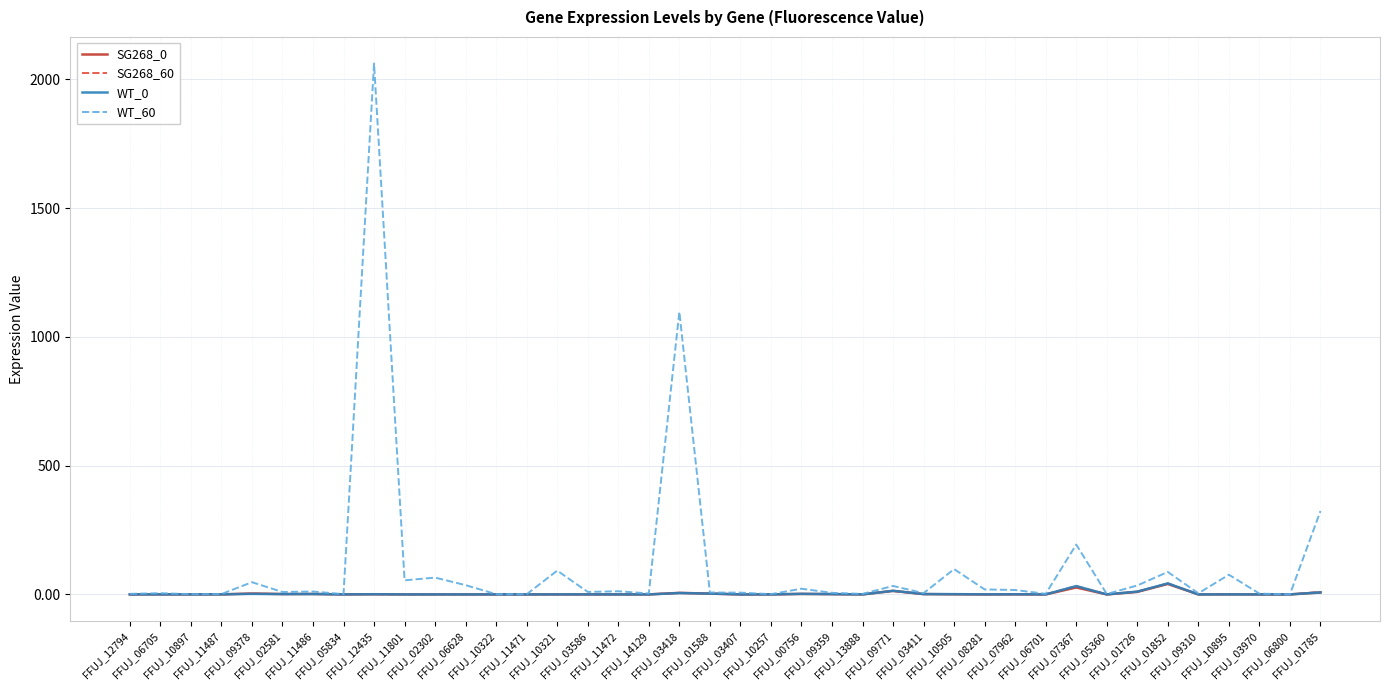

What is the maximum value shown in the chart?

2061.2